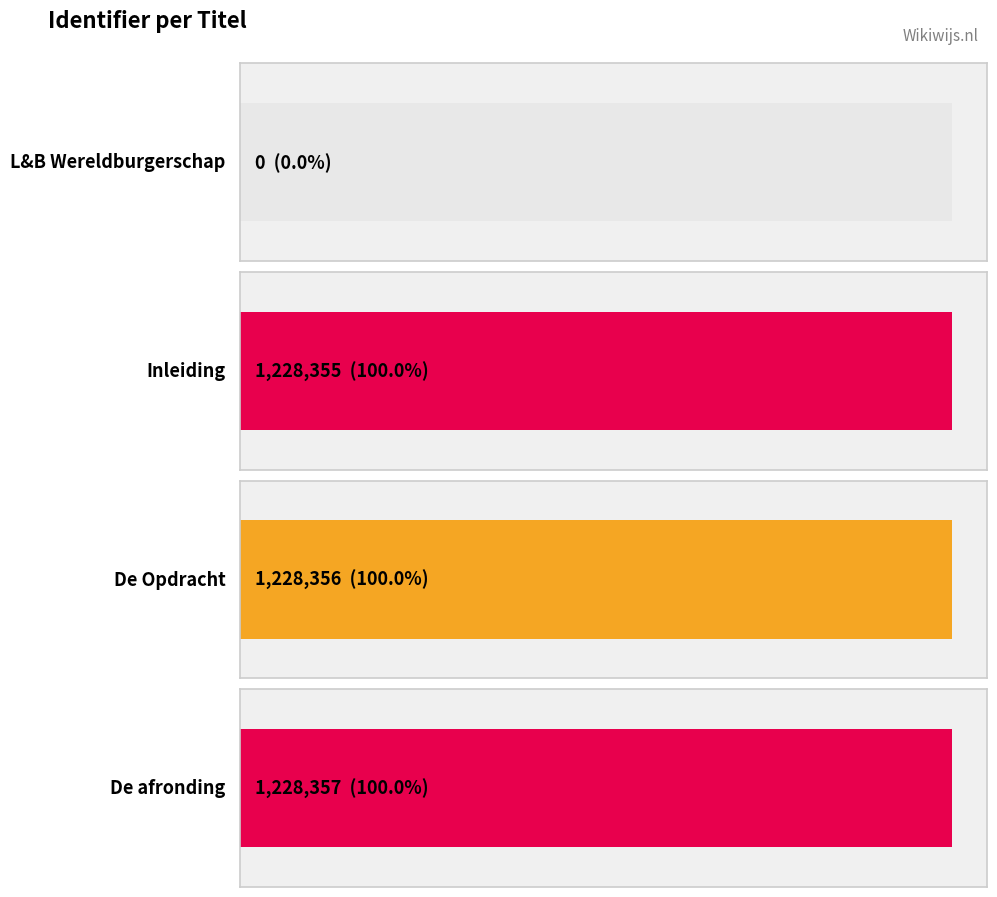

Which category has the lowest value across all series?

L&B Wereldburgerschap